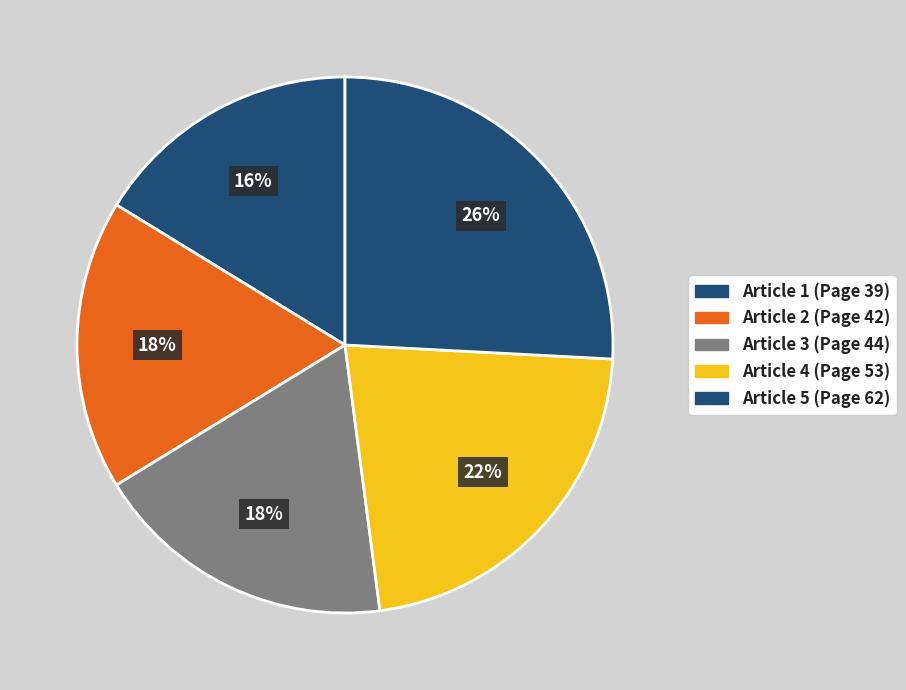

How many slices are in this pie chart?

5